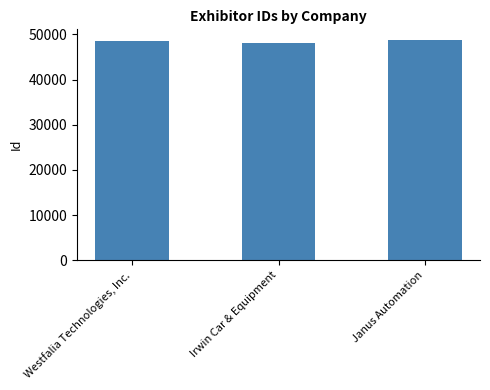

What is the label of the 1st bar from the left?

Westfalia Technologies, Inc.